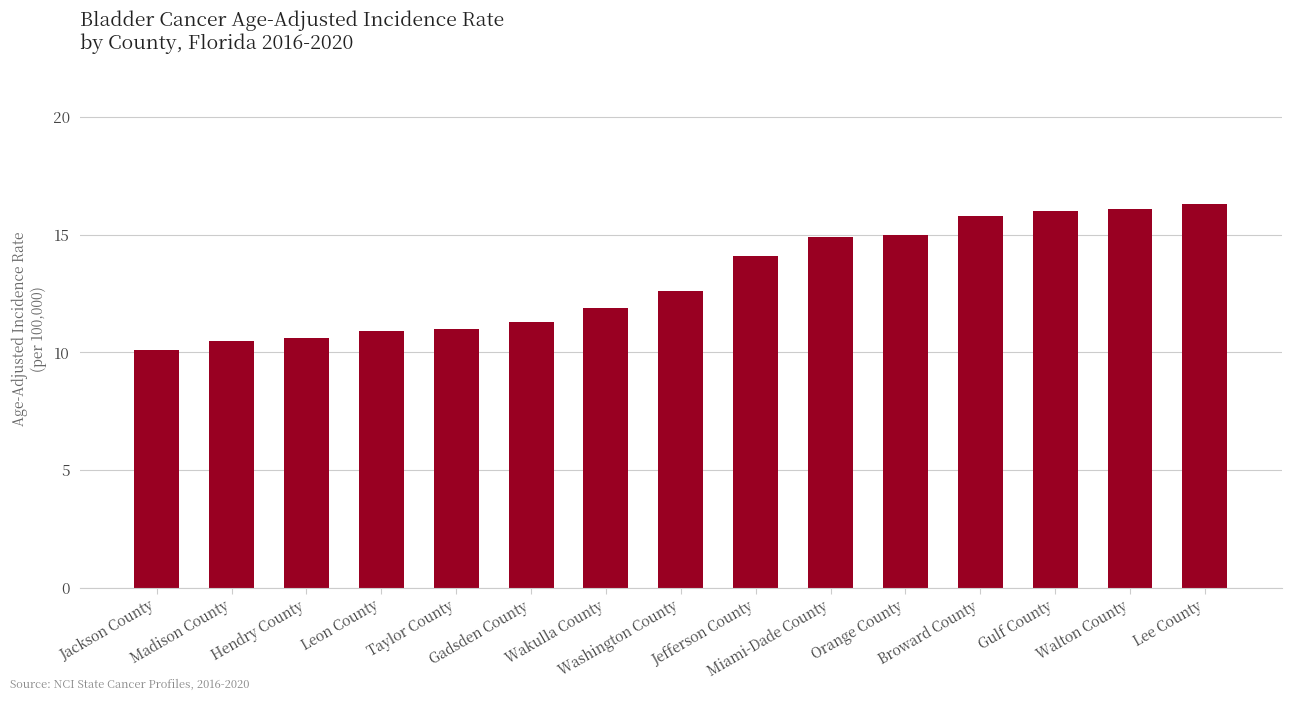

Reading right to left, what are all the values shown in this chart?

16.3	16.1	16.0	15.8	15.0	14.9	14.1	12.6	11.9	11.3	11.0	10.9	10.6	10.5	10.1